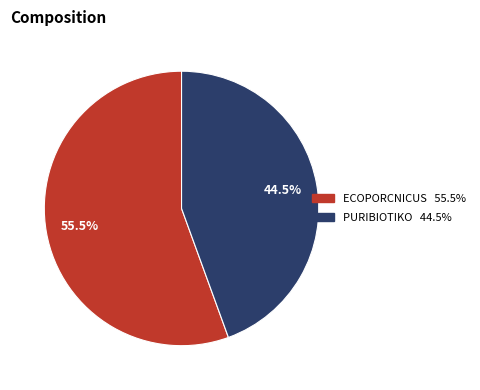

To the nearest percent, what is the average slice percentage?

50%